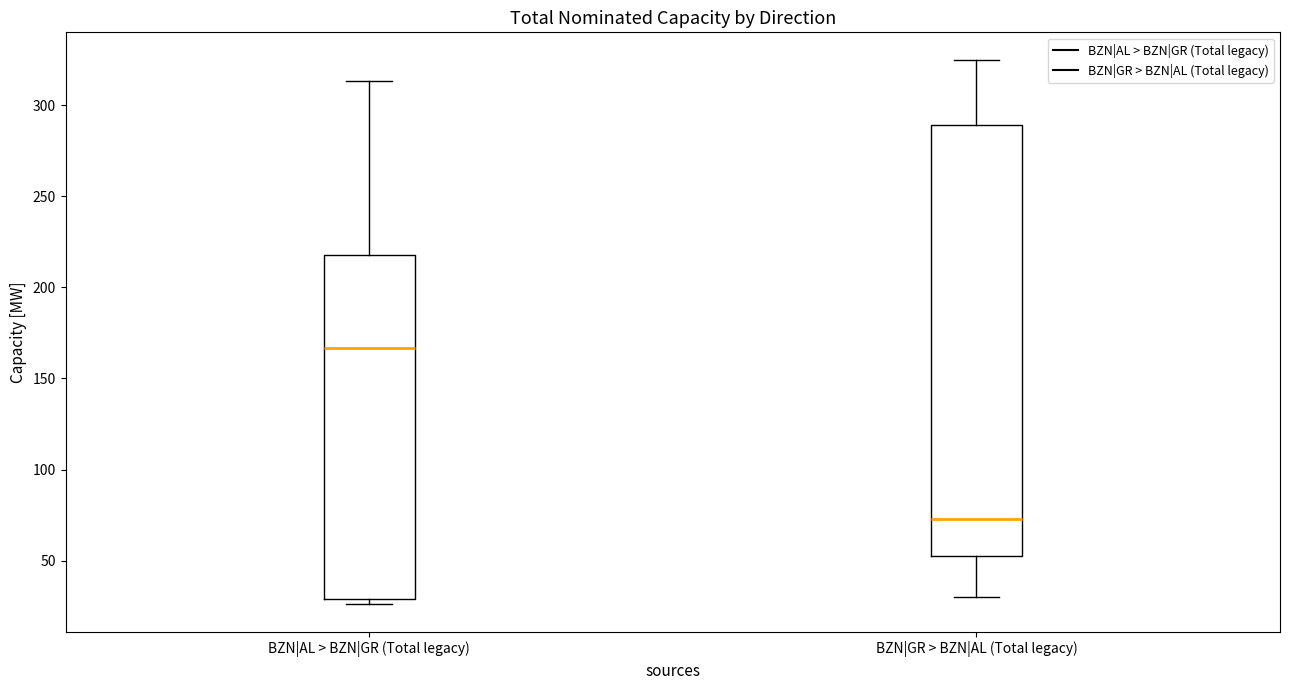

Reading left to right, read every box against the y-axis: the position of its median line, the range the box covers, and the ends of its whiskers. The values are not printed on the chart, so give them approximately, as read against the axis.

BZN|AL > BZN|GR (Total legacy): median 165, box 30 to 220, whiskers 25 to 315
BZN|GR > BZN|AL (Total legacy): median 75, box 55 to 290, whiskers 30 to 325